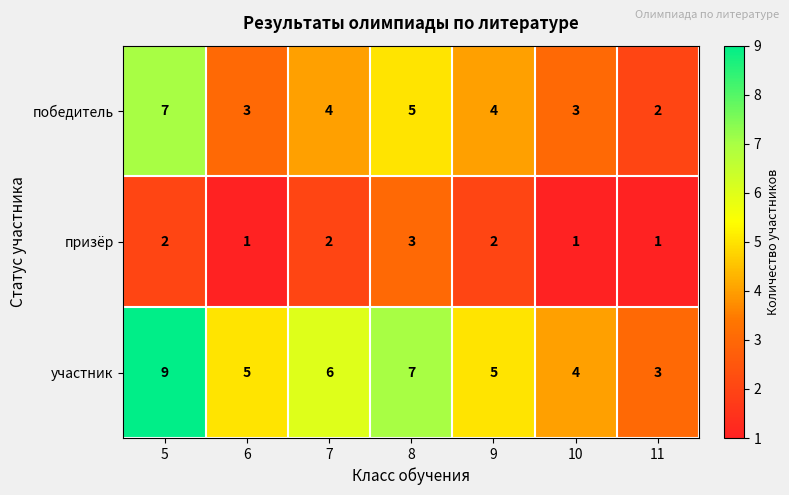

At which label does победитель first exceed 4?

5